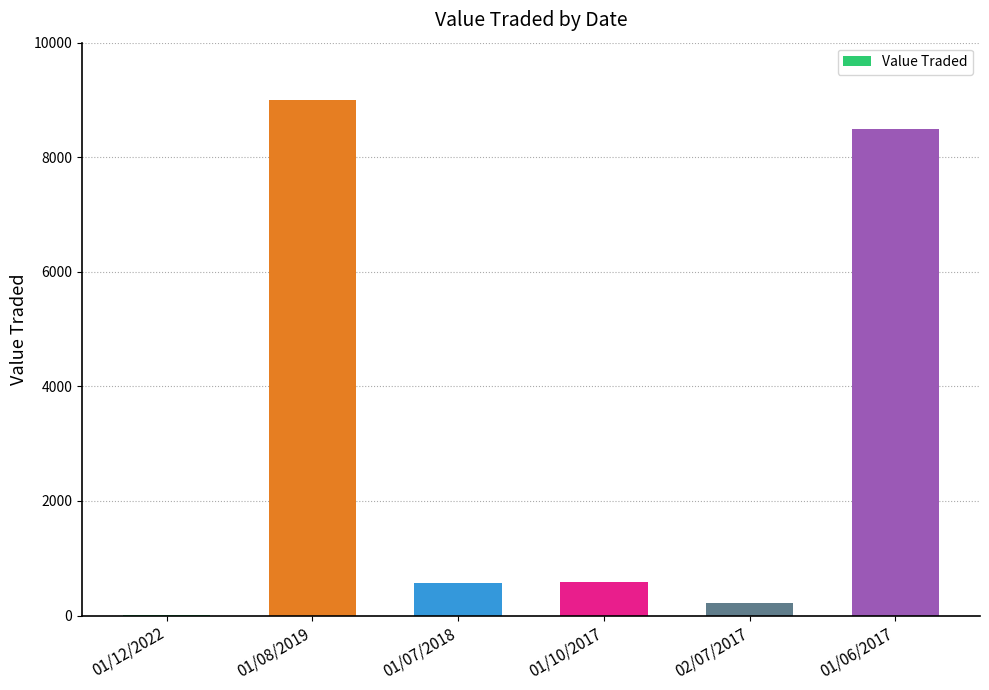

What is the change in value from 02/07/2017 to 01/06/2017?

+8284